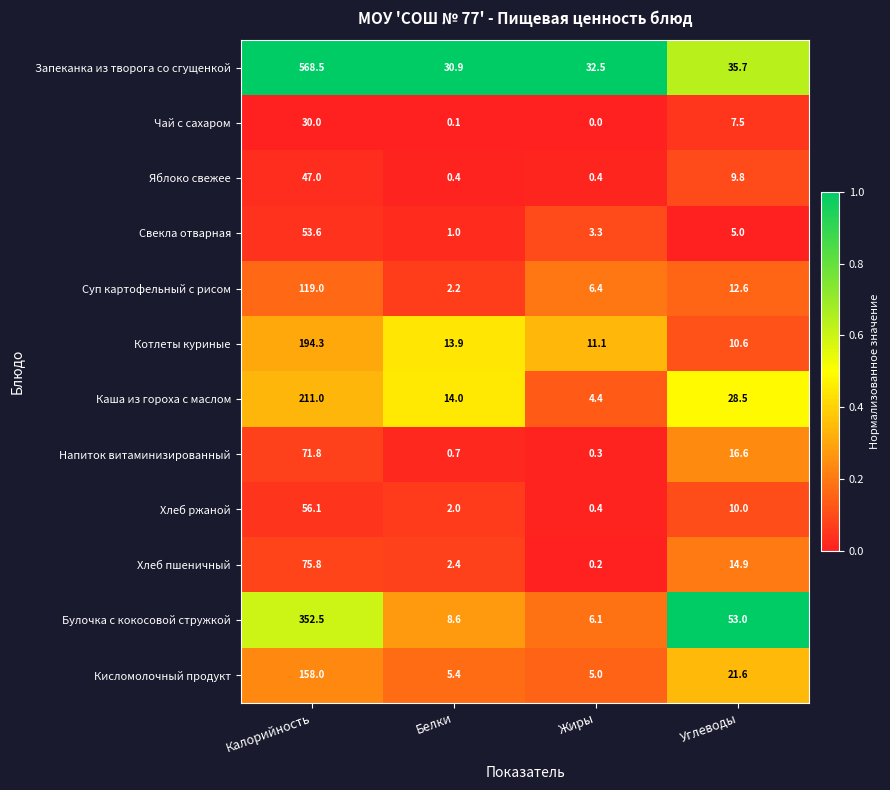

What is the minimum value for Свекла отварная?

1.0